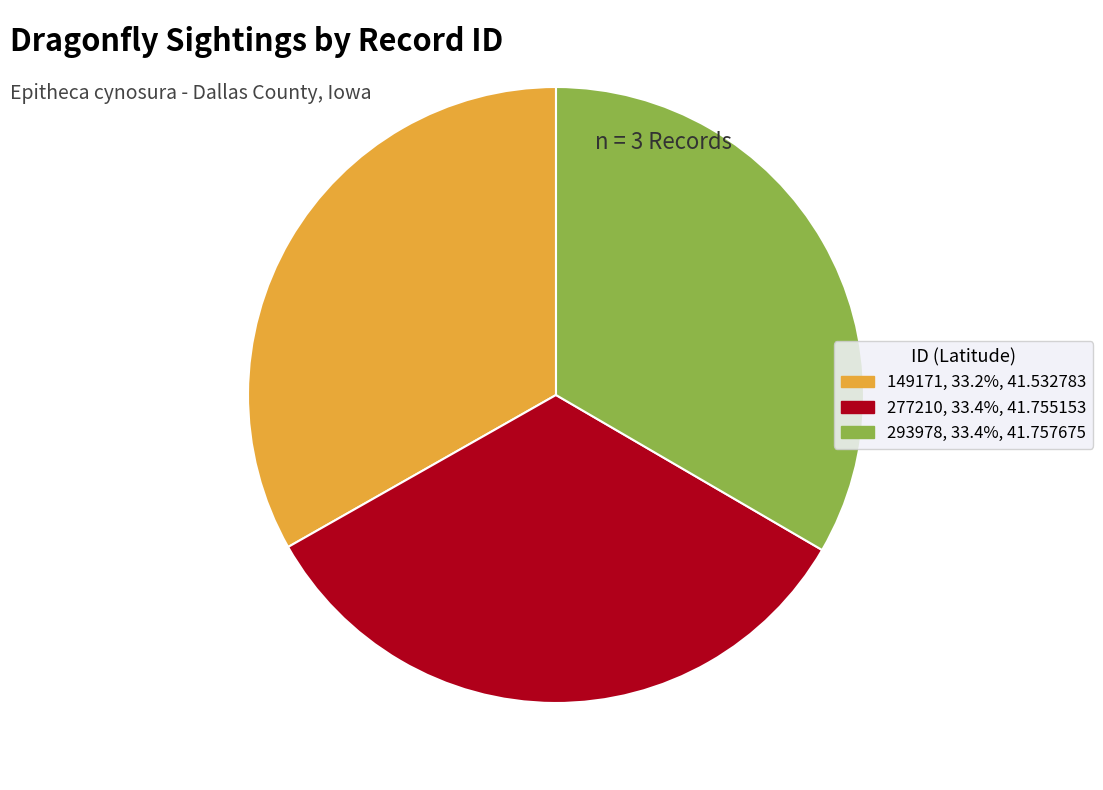

Does any single category account for the majority?

No